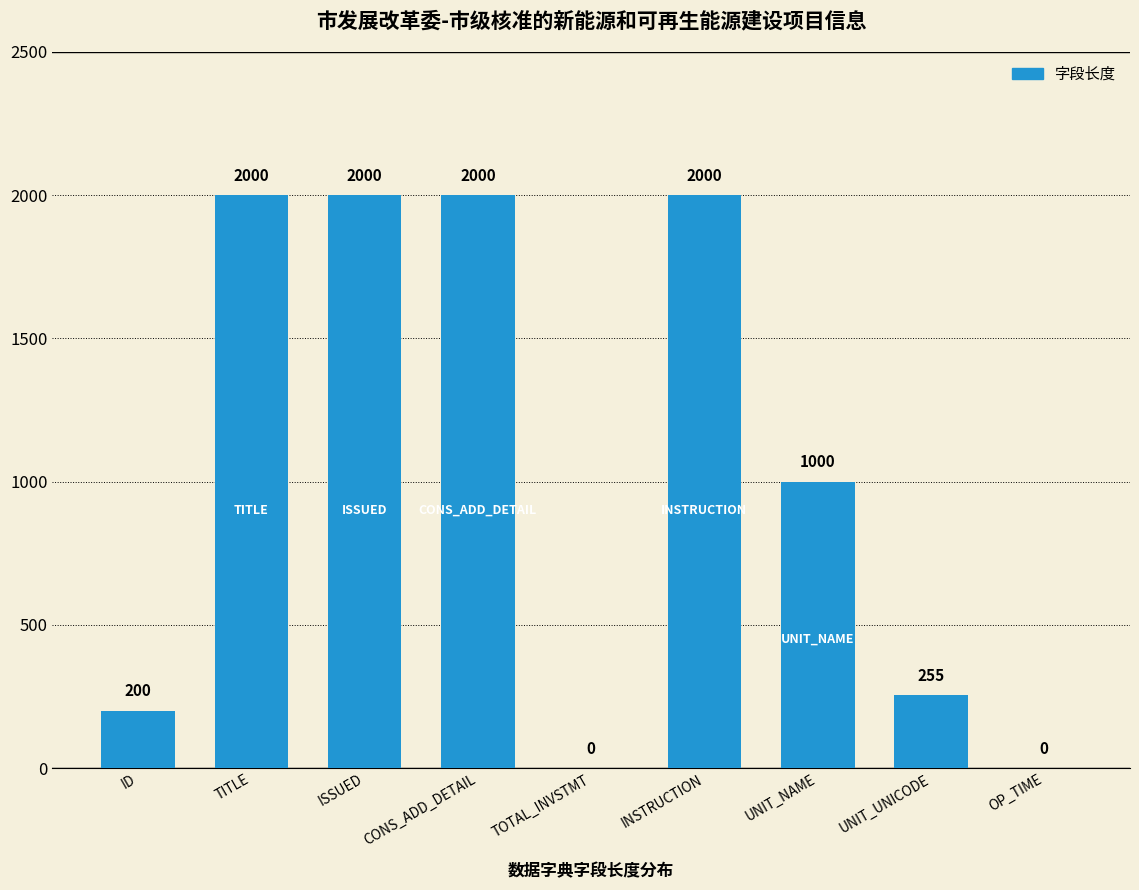

How many series are shown in this chart?

1